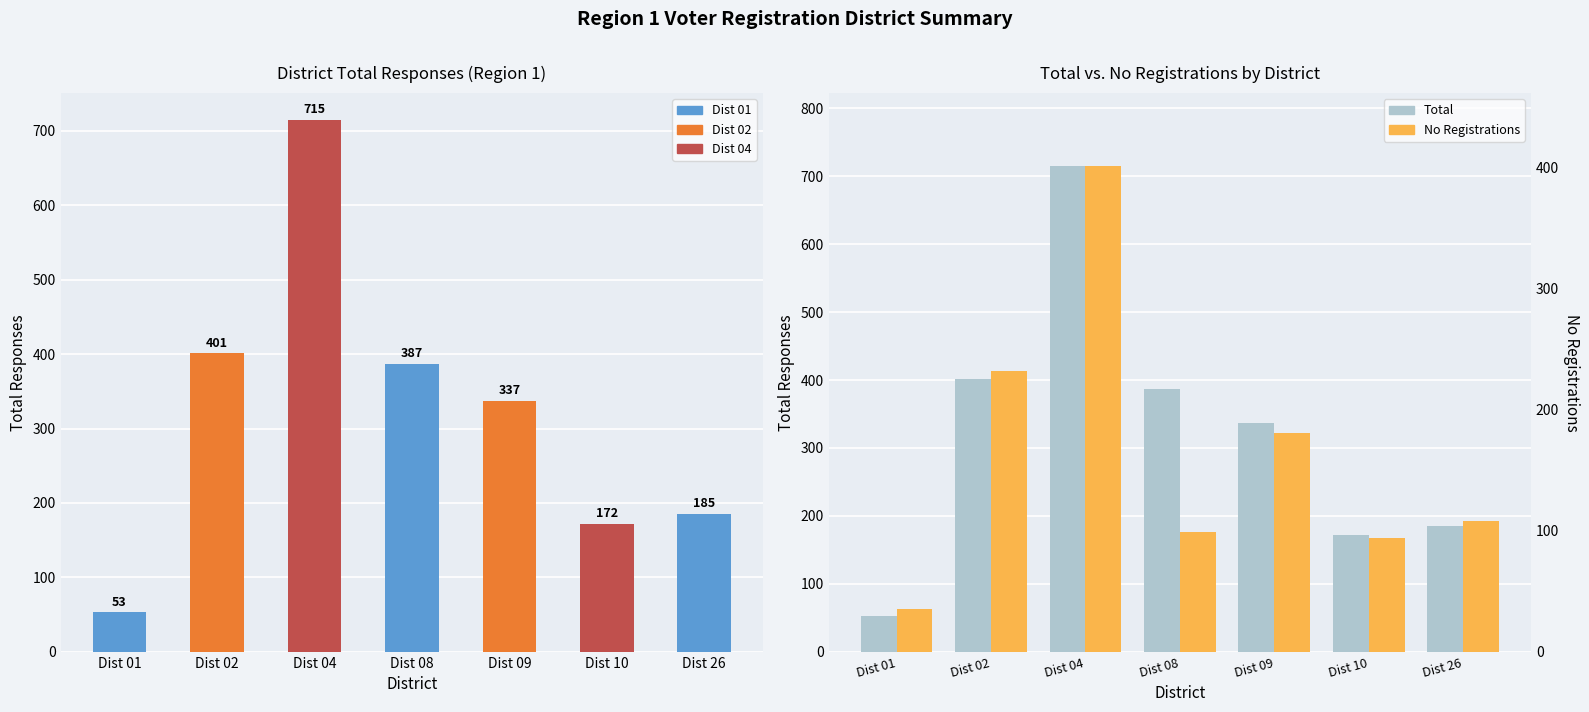

What is the difference between the second highest and second lowest values in the No Registrations series?

138